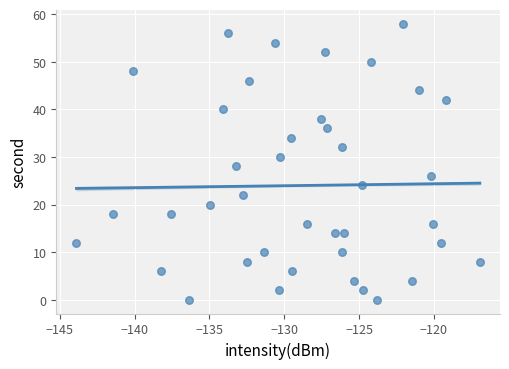

What is the range of Y values (max minus min)?

58